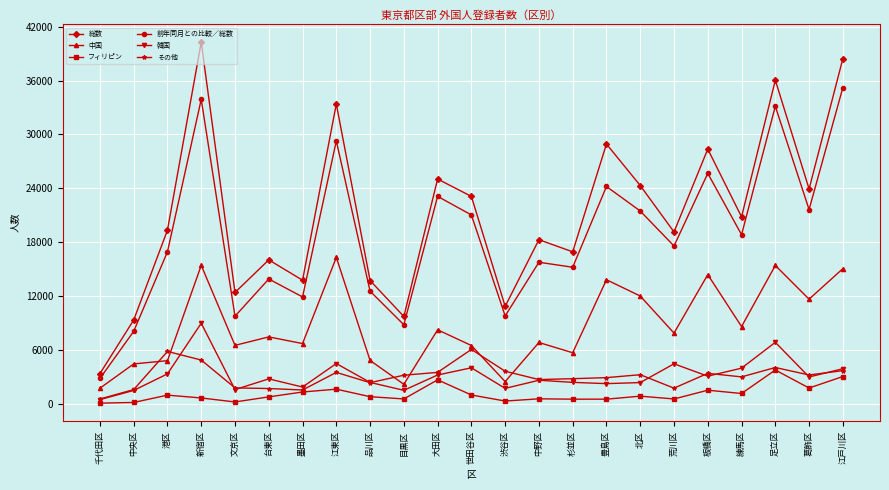

True or false: 中国 has a value of 4432 at 中央区.

True